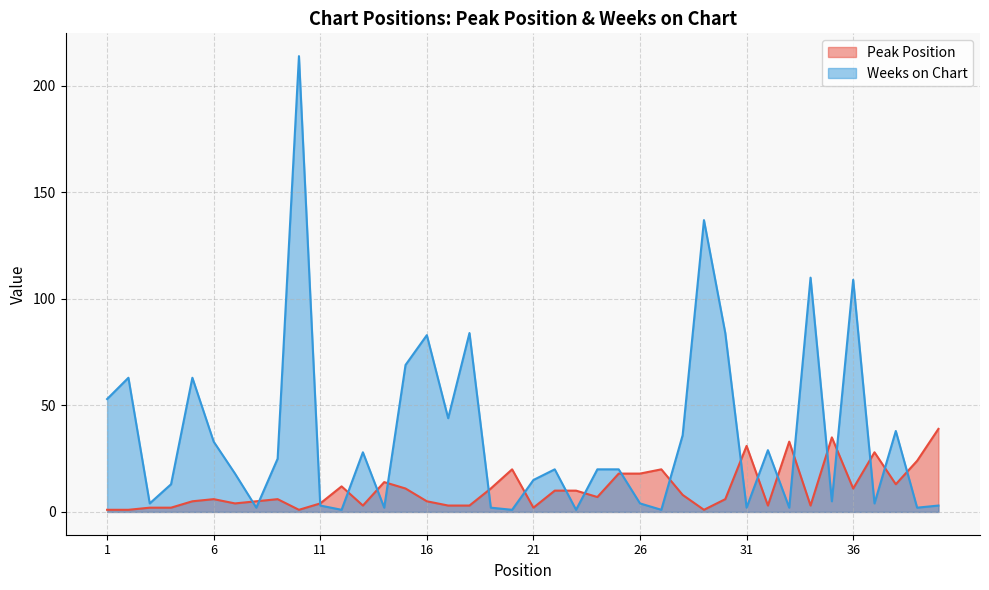

What is the difference between the maximum and minimum values in the Weeks on Chart series?

213